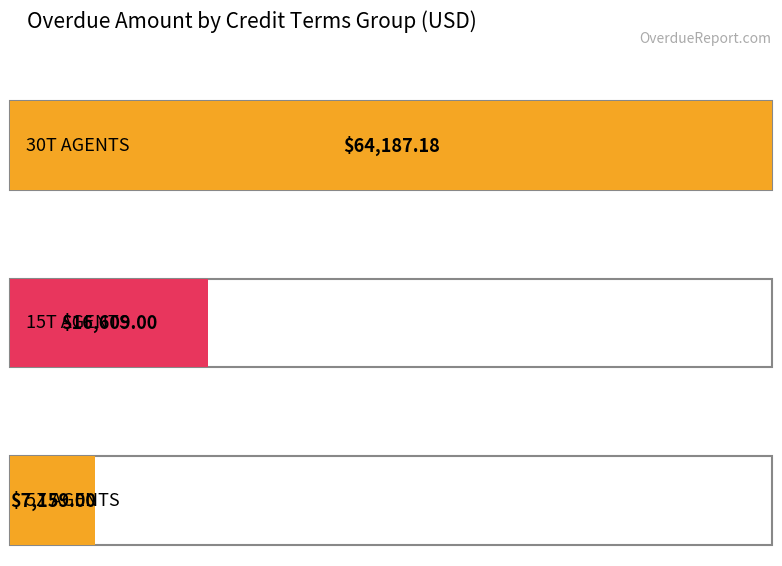

Which category has the highest value across all series?

30T AGENTS